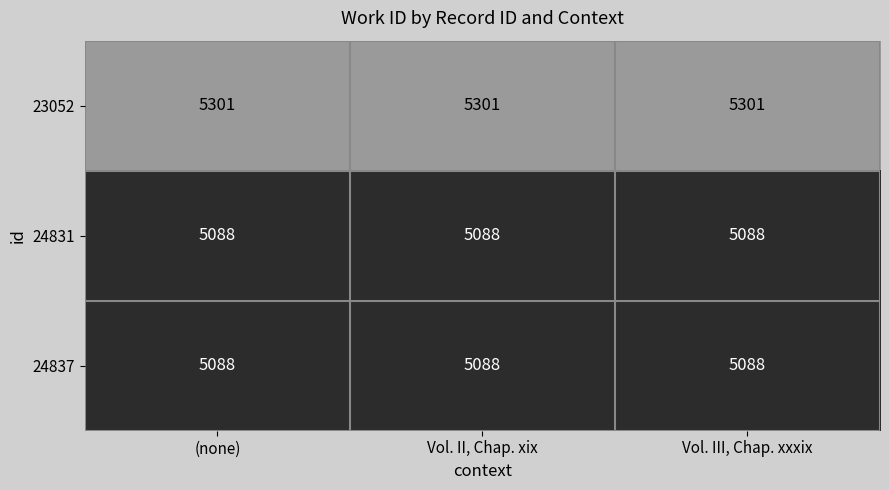

The value of 23052 at Vol. III, Chap. xxxix is 3363. True or false?

False